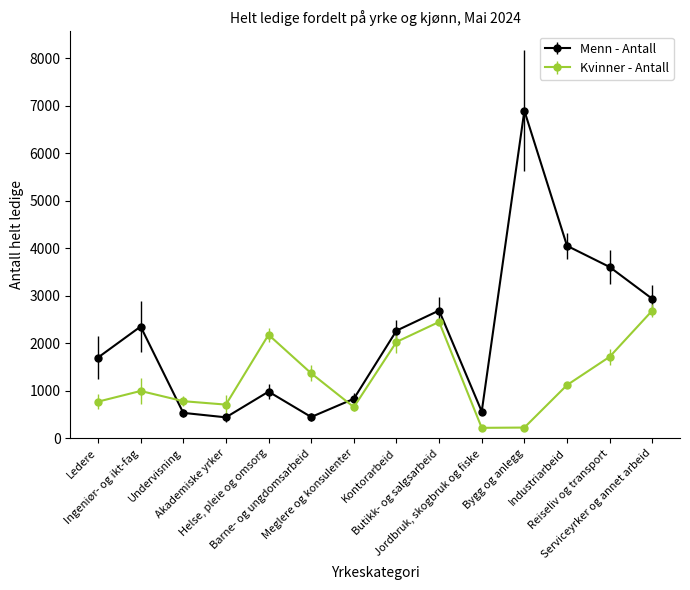

What is the difference between the Kvinner - Antall values at Reiseliv og transport and Ledere?

944